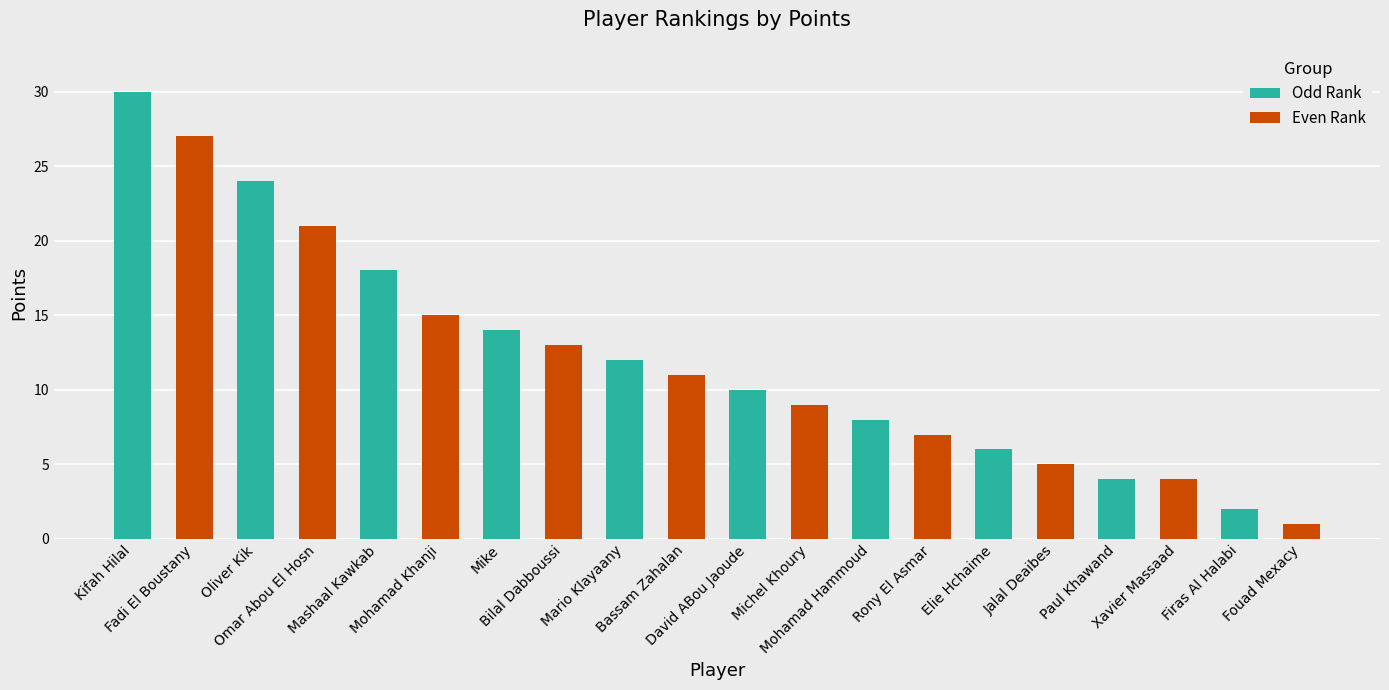

Which series has the largest range (max minus min)?

Odd Rank